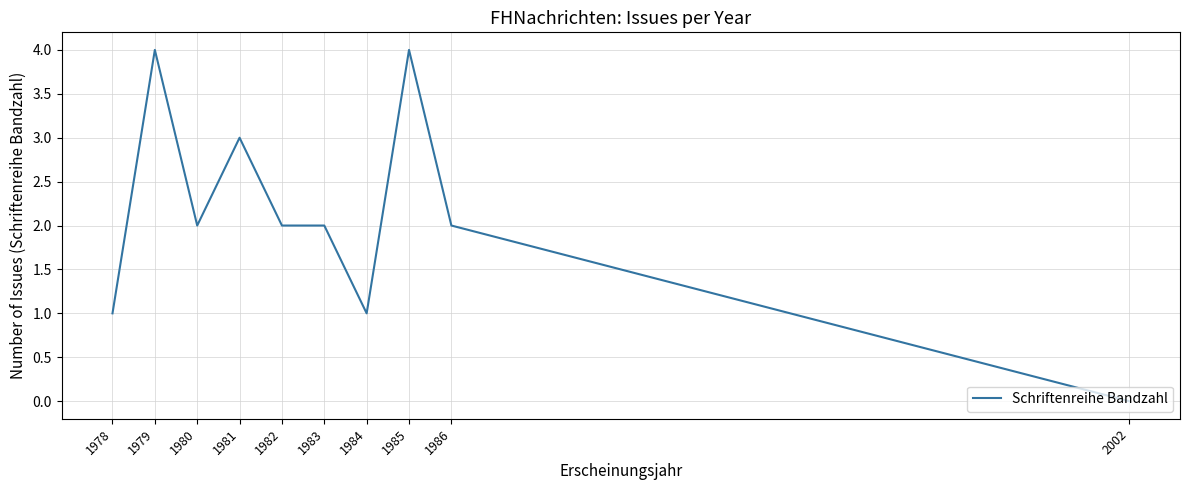

Where is the first local maximum?

1979